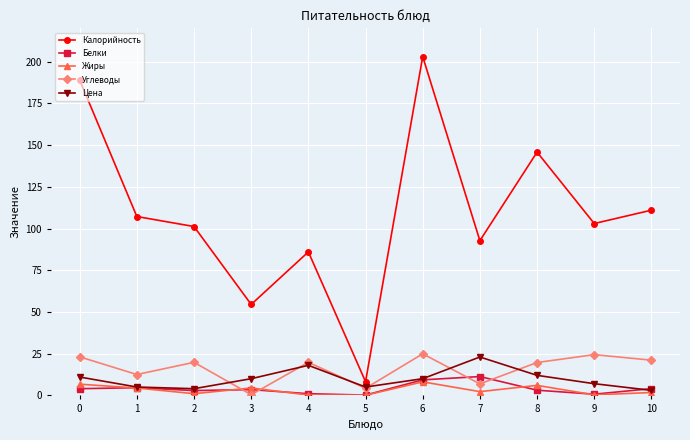

Is the value of Углеводы at 6 greater than the value of Жиры at 4?

Yes